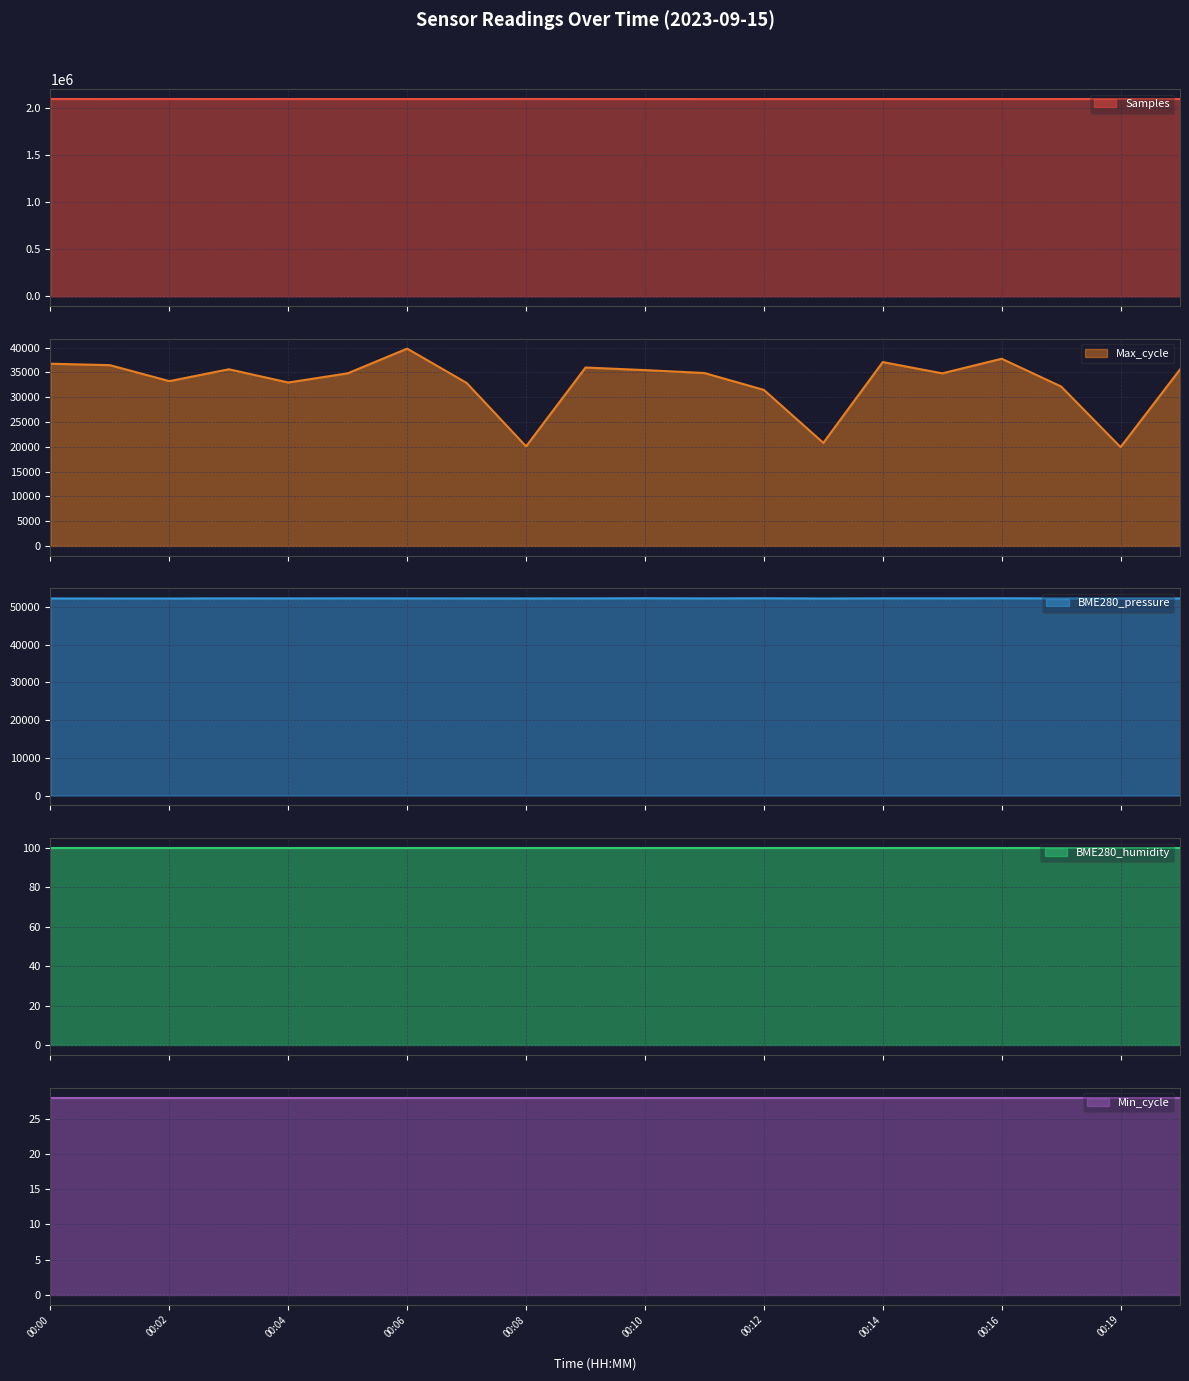

What value does the Samples series have at 00:18?

2097486.0